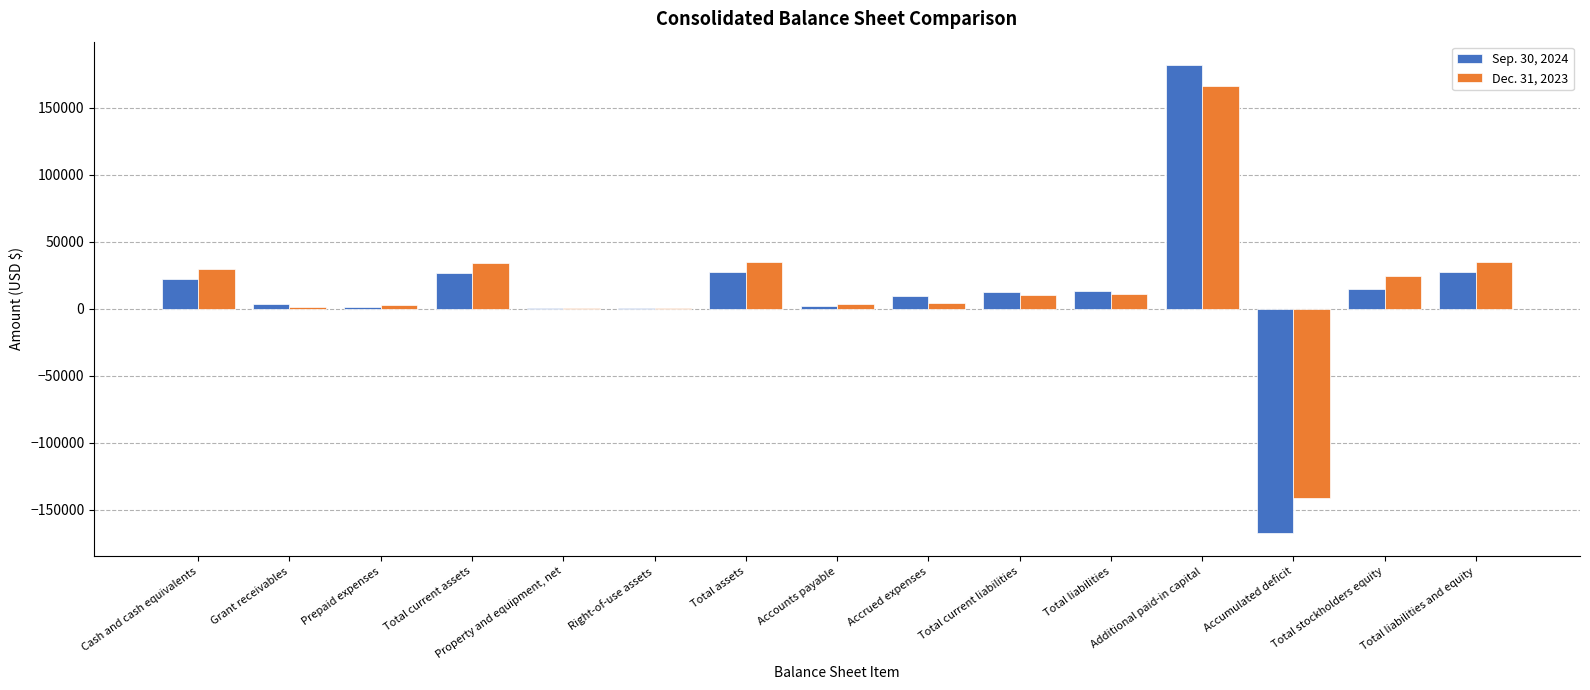

What is the maximum value for Dec. 31, 2023?

165826